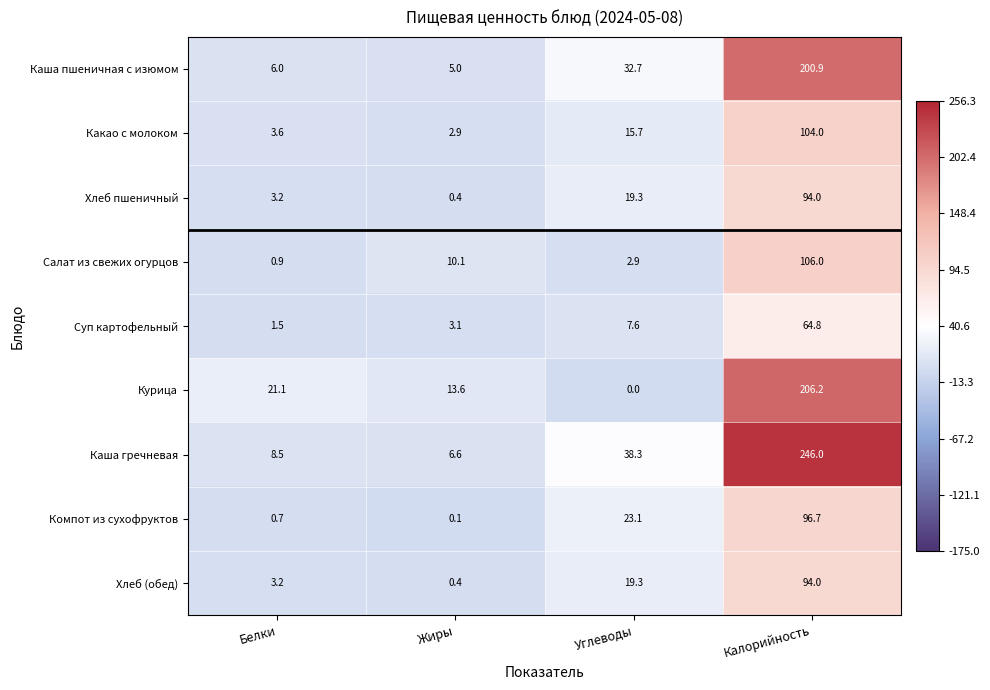

List the labels in order of Суп картофельный value, smallest first.

Белки, Жиры, Углеводы, Калорийность